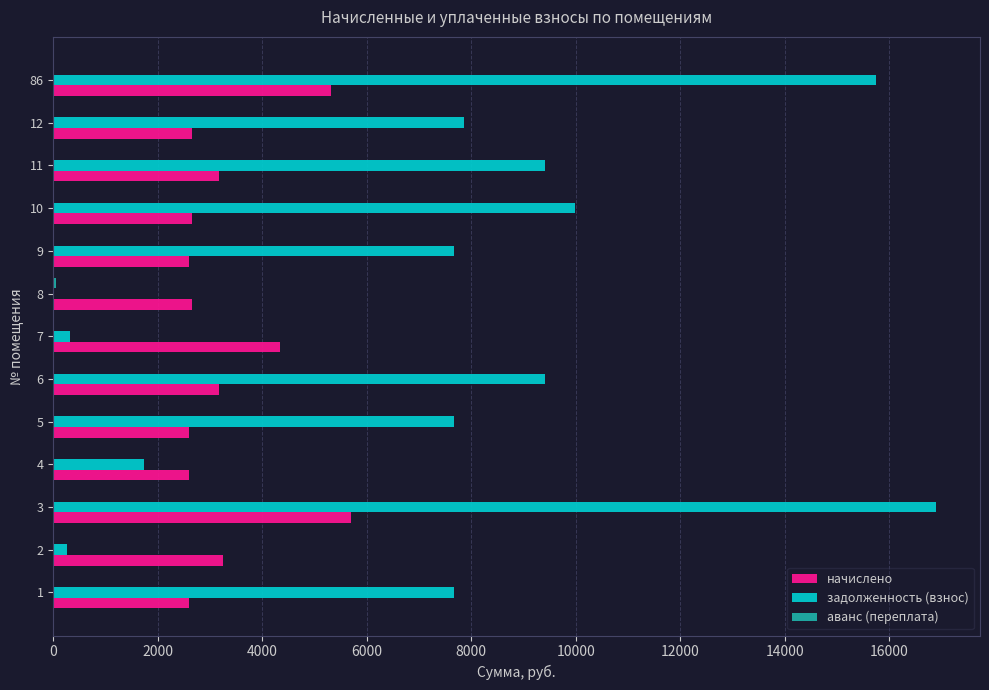

The value of задолженность (взнос) at 5 is 7680.0. True or false?

True